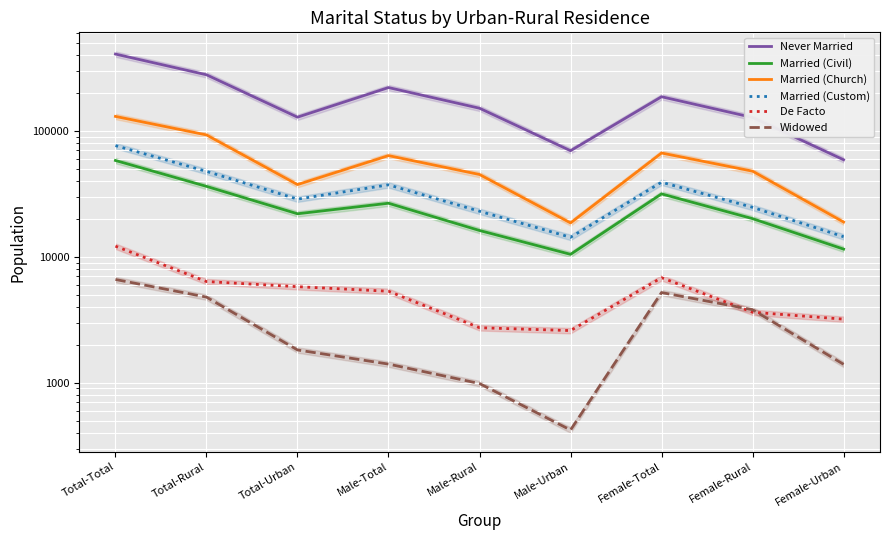

What is the difference between the maximum and second lowest values in the Never Married series?

338706